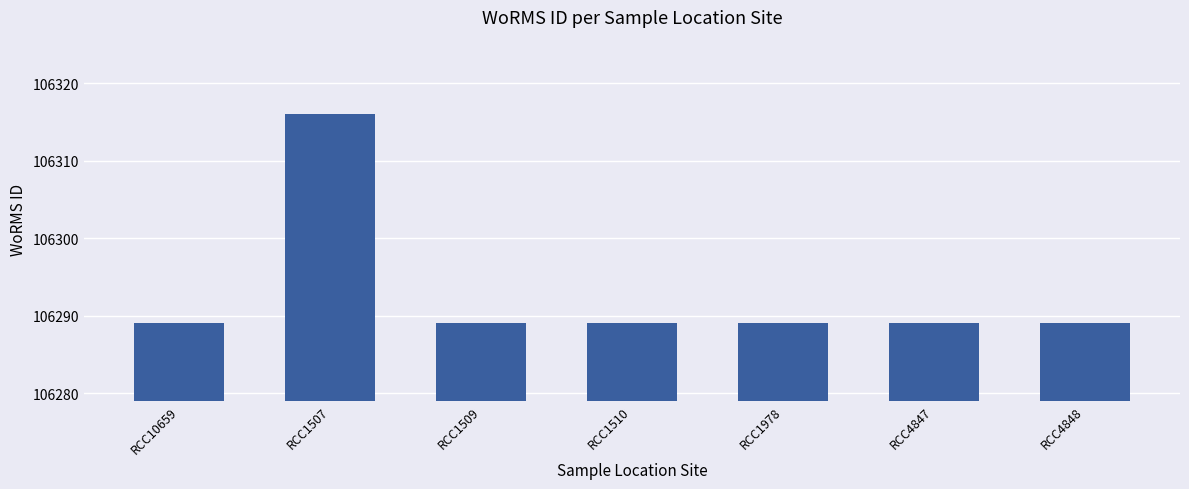

What is the label of the 7th bar from the left?

RCC4848